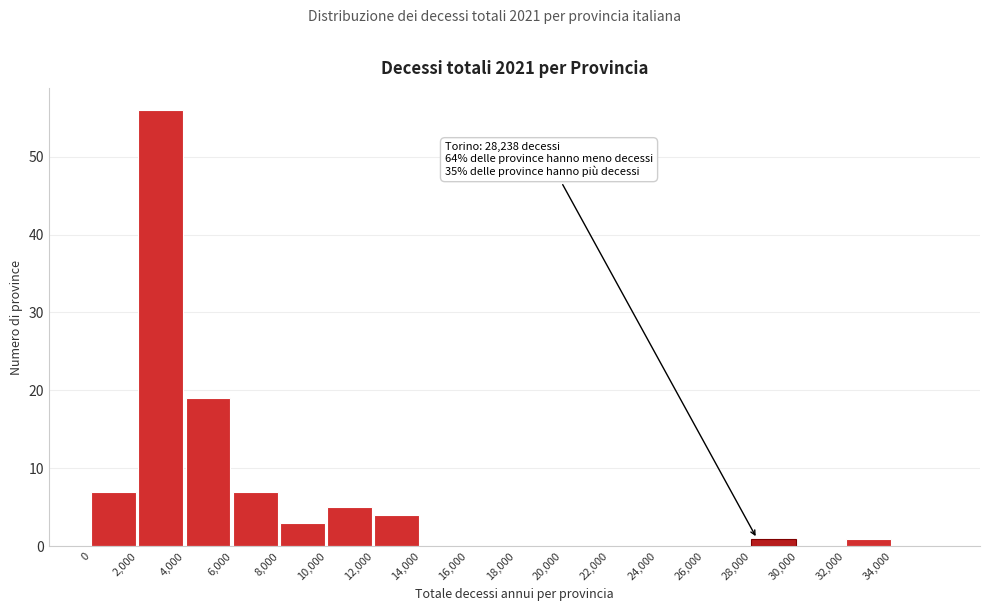

Over which range of the x-axis is the bar tallest?

2000 to 4000